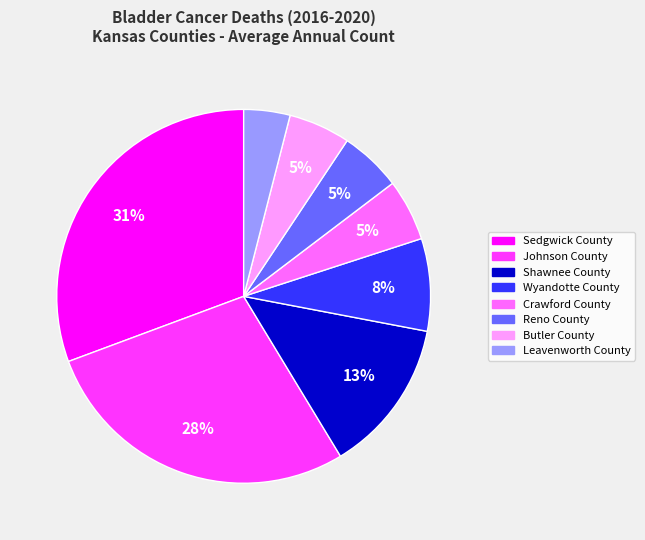

Is there a majority slice in this chart?

No